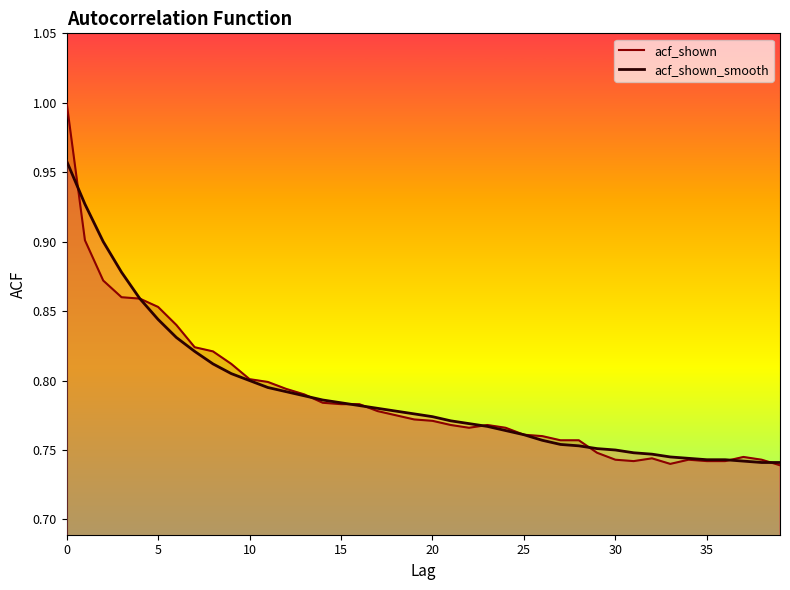

At which category does acf_shown_line reach its first local valley?

22